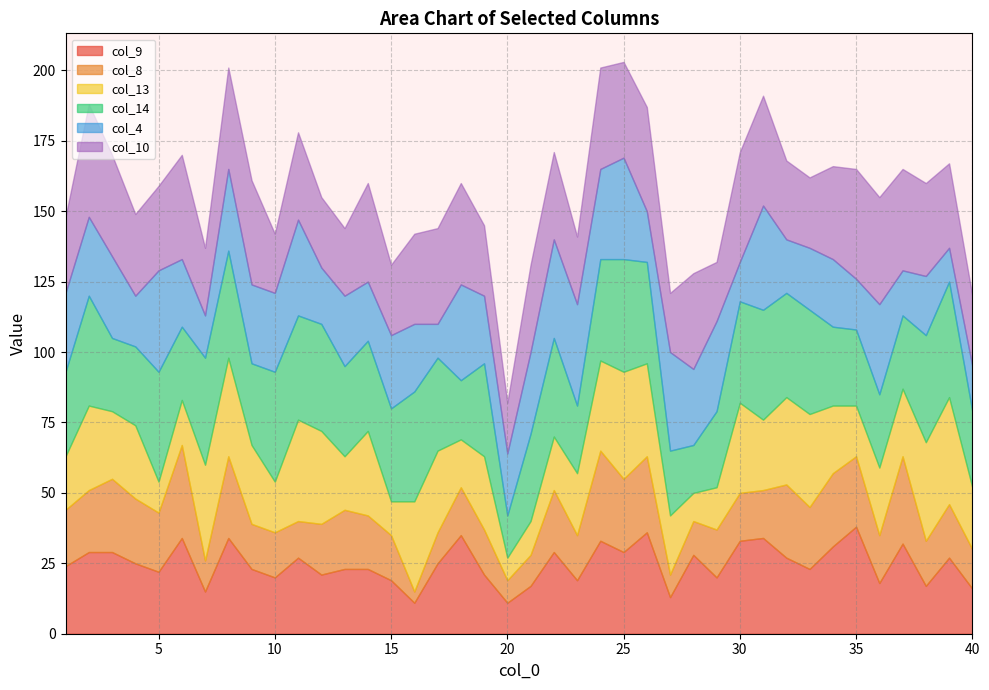

At which category does the chart reach its peak across all series?

39